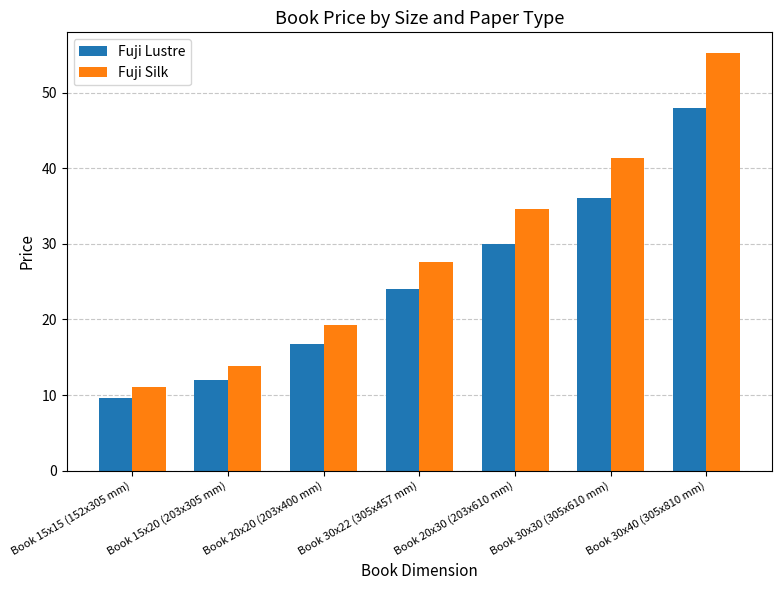

What is the label of the 7th bar from the right?

Book 15x15 (152x305 mm)